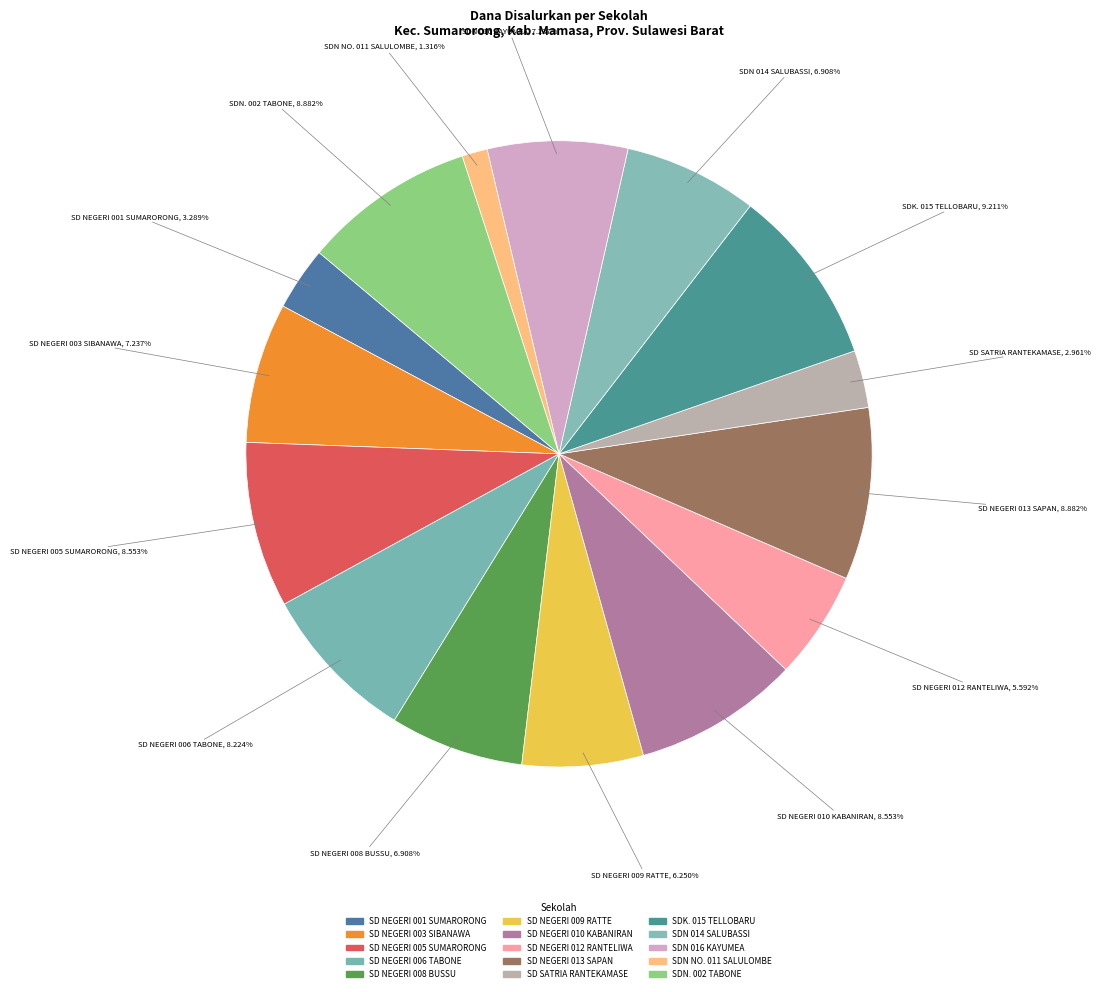

Rank the categories by value from highest to lowest.

SDK. 015 TELLOBARU, SD NEGERI 013 SAPAN, SDN. 002 TABONE, SD NEGERI 005 SUMARORONG, SD NEGERI 010 KABANIRAN, SD NEGERI 006 TABONE, SD NEGERI 003 SIBANAWA, SDN 016 KAYUMEA, SD NEGERI 008 BUSSU, SDN 014 SALUBASSI, SD NEGERI 009 RATTE, SD NEGERI 012 RANTELIWA, SD NEGERI 001 SUMARORONG, SD SATRIA RANTEKAMASE, SDN NO. 011 SALULOMBE